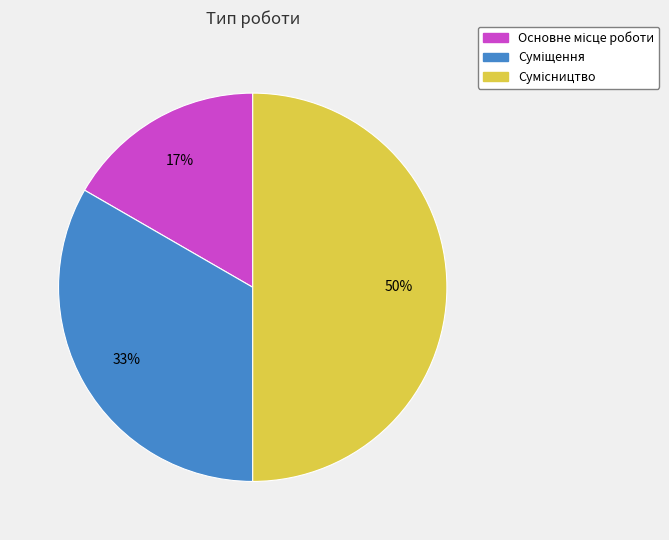

To the nearest percent, what is the difference between the largest and smallest slice percentages?

33%